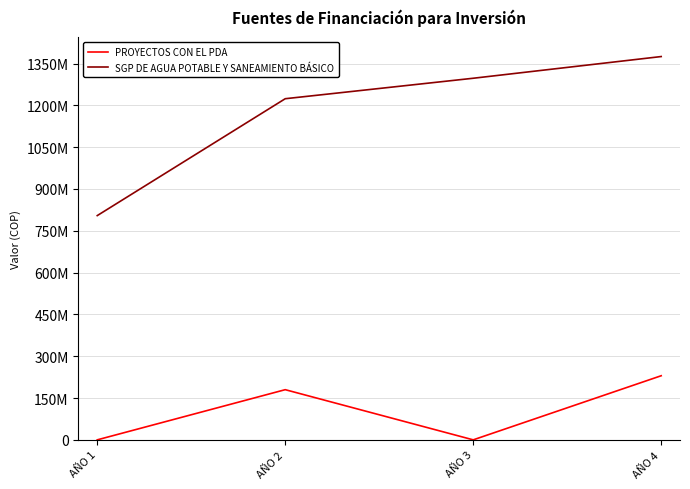

Read the PROYECTOS CON EL PDA value at AÑO 4, to the nearest 100.

230000000